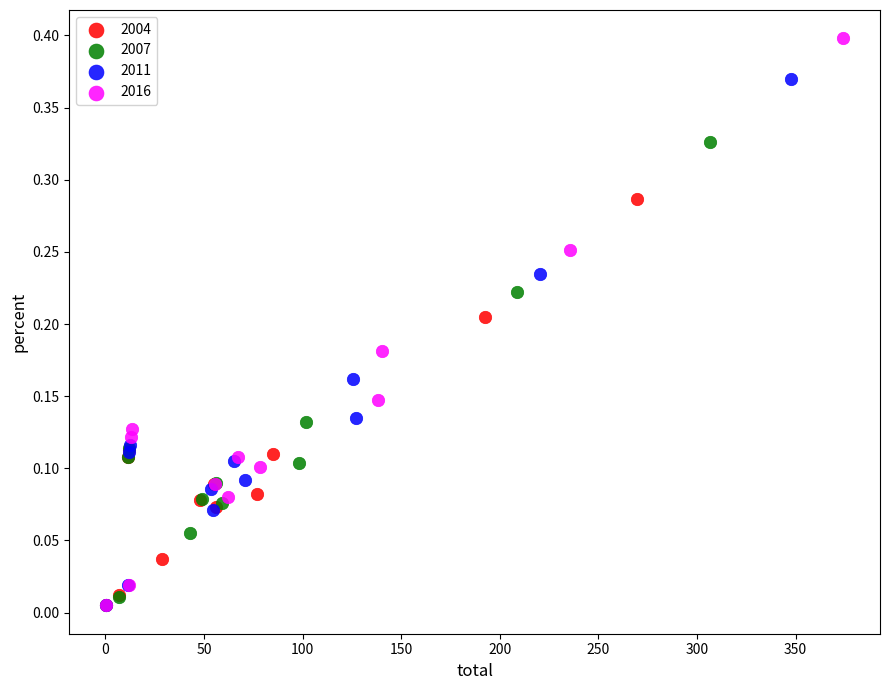

What are all the series names shown in the legend?

2004, 2007, 2011, 2016